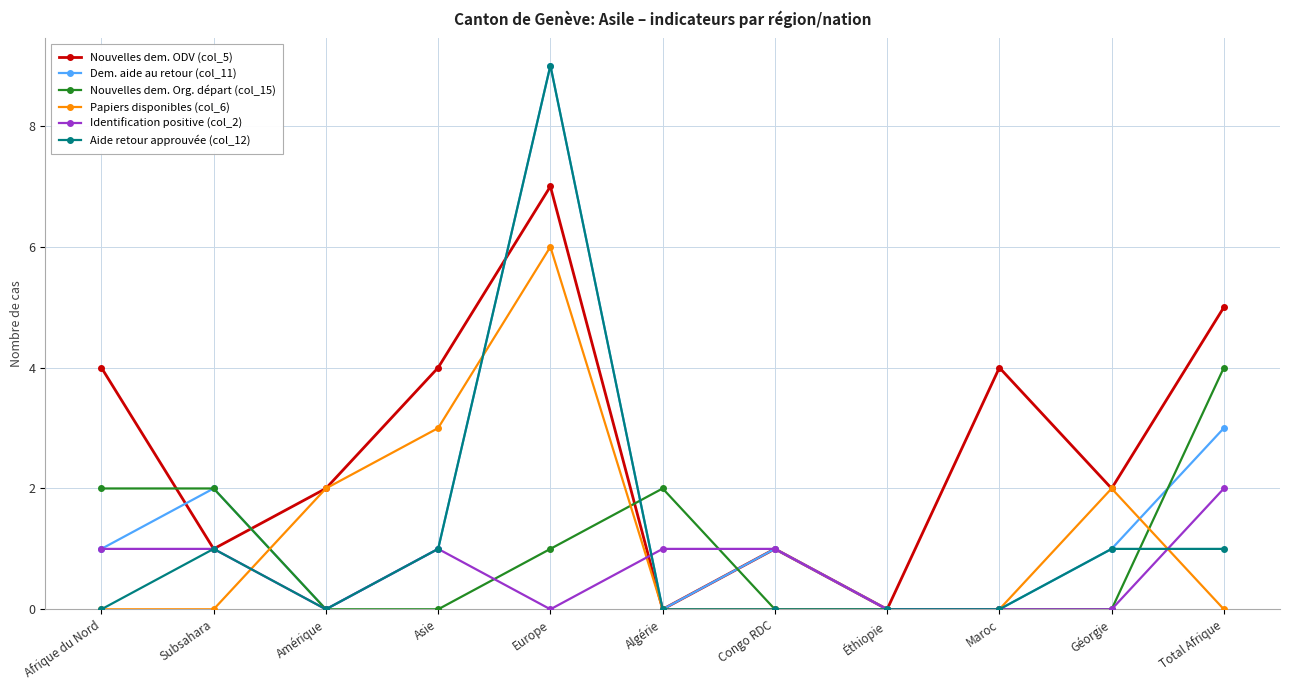

Reading right to left, transcribe all the data shown in this chart.

Nouvelles dem. ODV (col_5): Total Afrique=5	Géorgie=2	Maroc=4	Éthiopie=0	Congo RDC=1	Algérie=0	Europe=7	Asie=4	Amérique=2	Subsahara=1	Afrique du Nord=4
Dem. aide au retour (col_11): Total Afrique=3	Géorgie=1	Maroc=0	Éthiopie=0	Congo RDC=1	Algérie=0	Europe=9	Asie=1	Amérique=0	Subsahara=2	Afrique du Nord=1
Nouvelles dem. Org. départ (col_15): Total Afrique=4	Géorgie=0	Maroc=0	Éthiopie=0	Congo RDC=0	Algérie=2	Europe=1	Asie=0	Amérique=0	Subsahara=2	Afrique du Nord=2
Papiers disponibles (col_6): Total Afrique=0	Géorgie=2	Maroc=0	Éthiopie=0	Congo RDC=0	Algérie=0	Europe=6	Asie=3	Amérique=2	Subsahara=0	Afrique du Nord=0
Identification positive (col_2): Total Afrique=2	Géorgie=0	Maroc=0	Éthiopie=0	Congo RDC=1	Algérie=1	Europe=0	Asie=1	Amérique=0	Subsahara=1	Afrique du Nord=1
Aide retour approuvée (col_12): Total Afrique=1	Géorgie=1	Maroc=0	Éthiopie=0	Congo RDC=0	Algérie=0	Europe=9	Asie=1	Amérique=0	Subsahara=1	Afrique du Nord=0